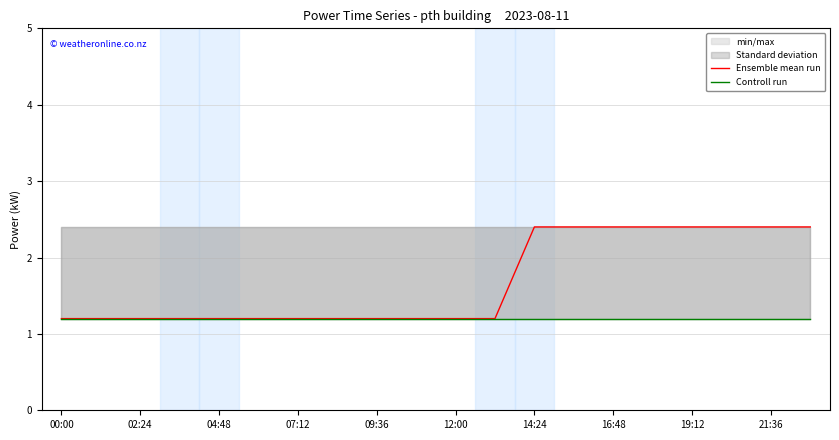

Which series changed the most between 21:36 and 11?

Ensemble mean run